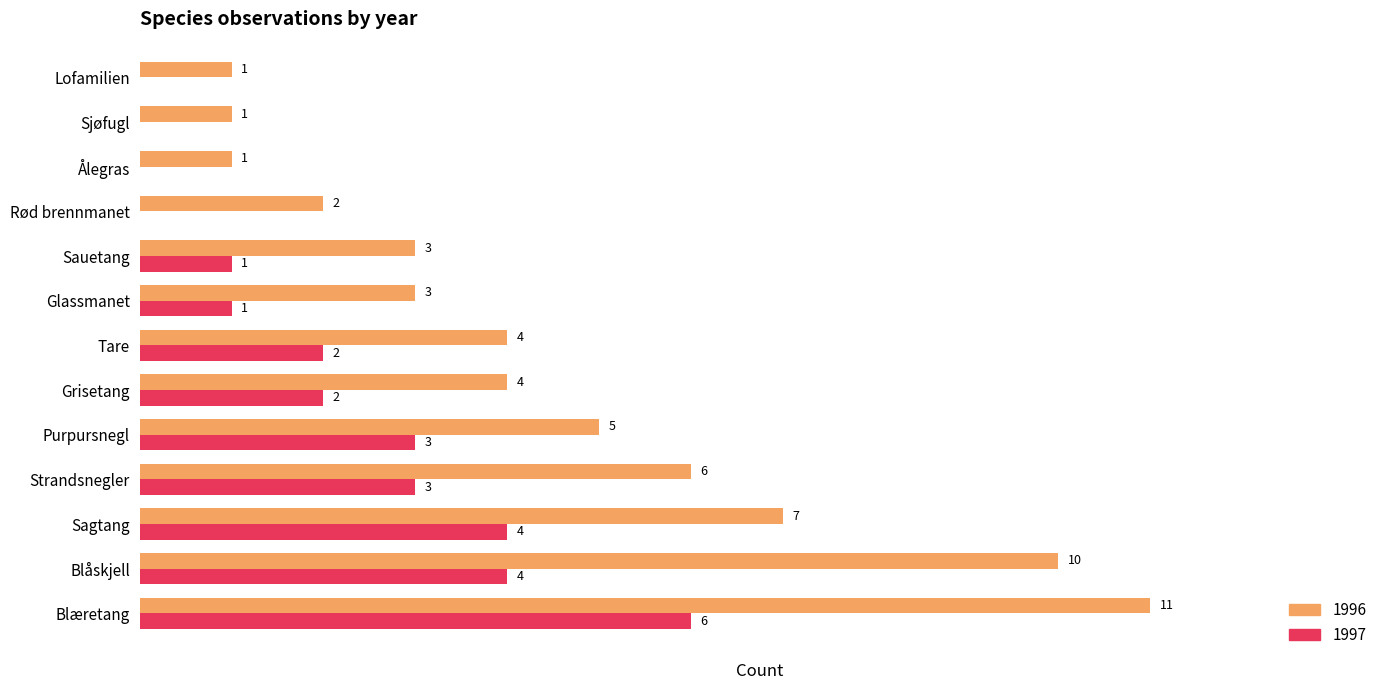

Where is 1996 nearest to the value 6?

Strandsnegler